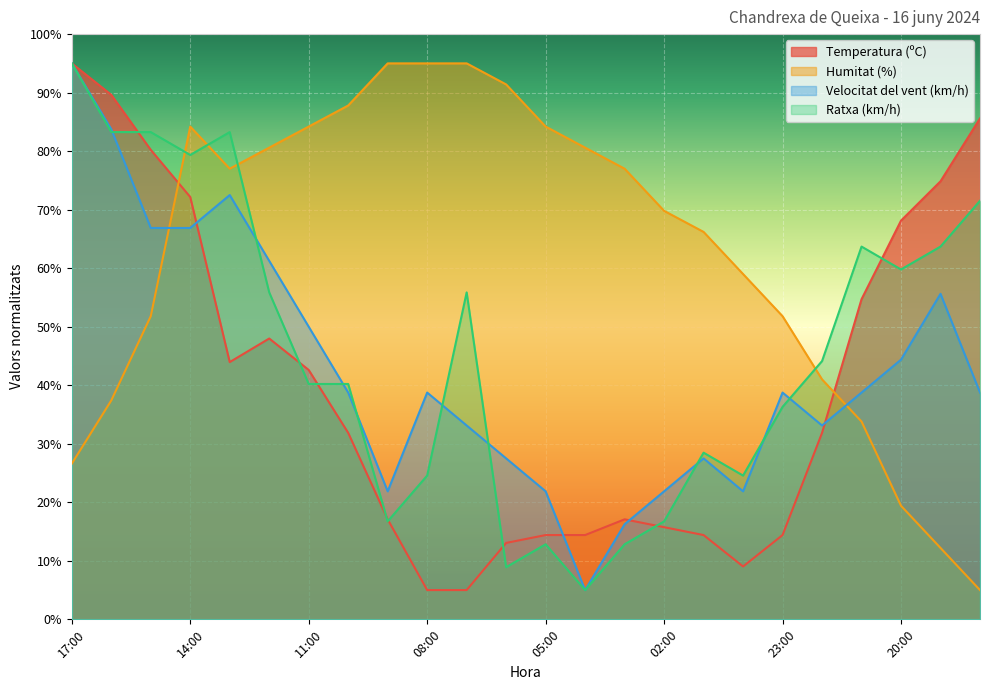

How many times do Humitat (%) and Temperatura (ºC) cross each other?

2